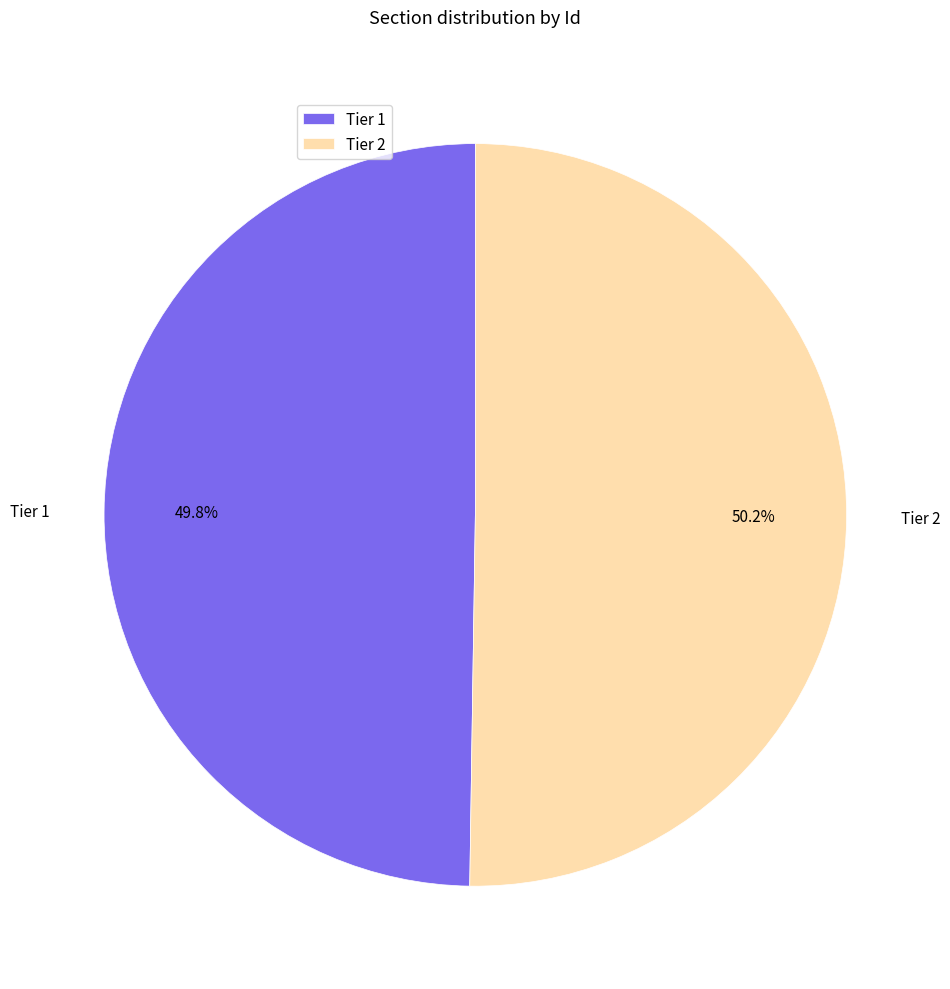

What percentage is the Tier 2 slice, to the nearest percent?

50%